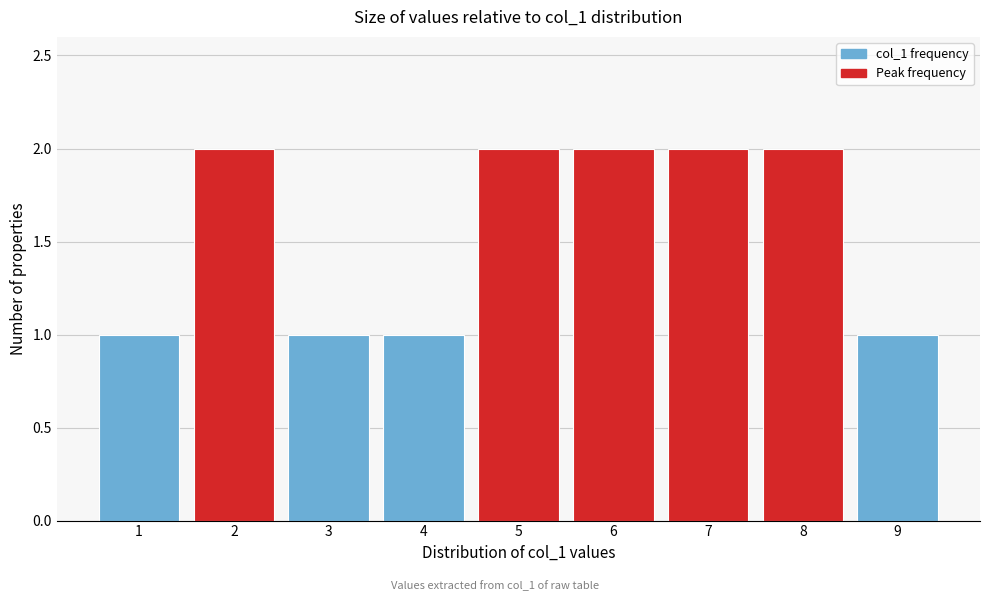

Reading right to left, transcribe all the data shown in this chart.

9=1	8=2	7=2	6=2	5=2	4=1	3=1	2=2	1=1